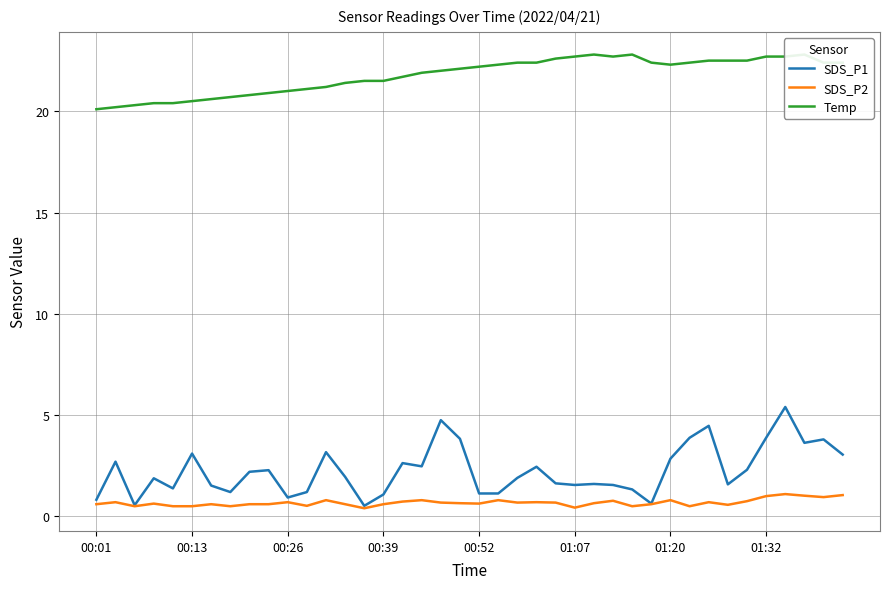

How many lines are shown in the chart?

3